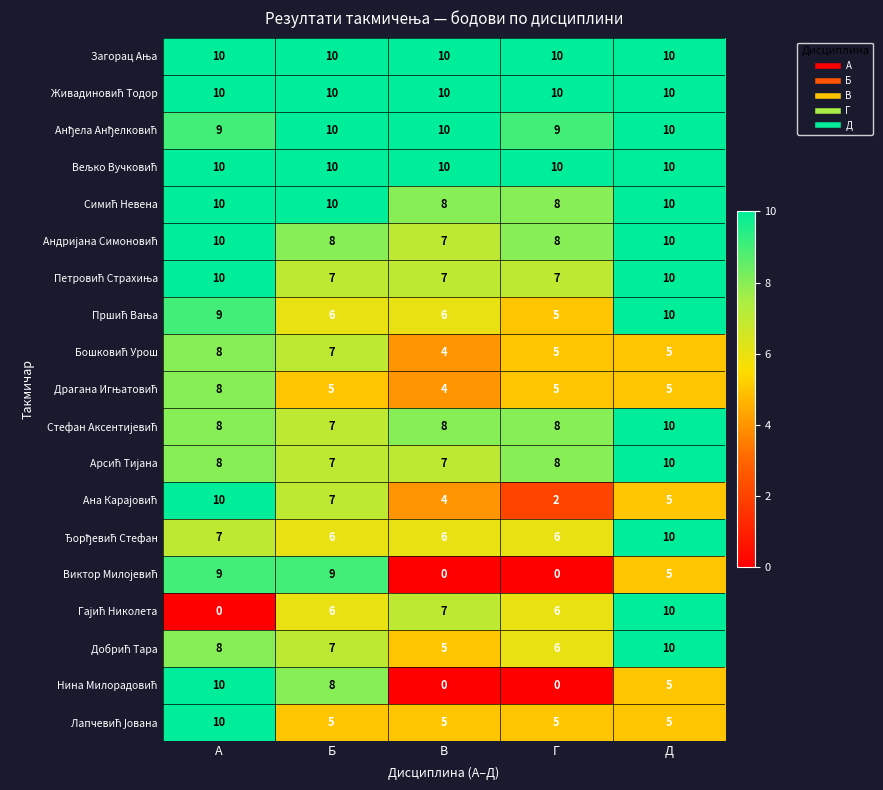

At how many categories does at least one series exceed 9?

5